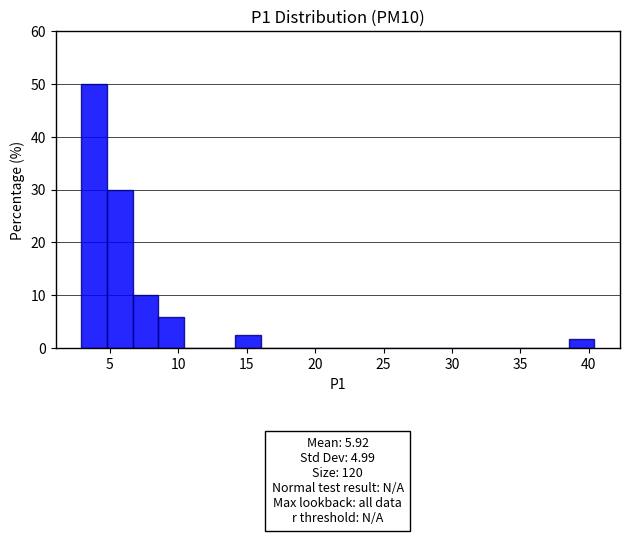

Read against the x-axis, roughly where is the centre of the tallest bar?

4.0